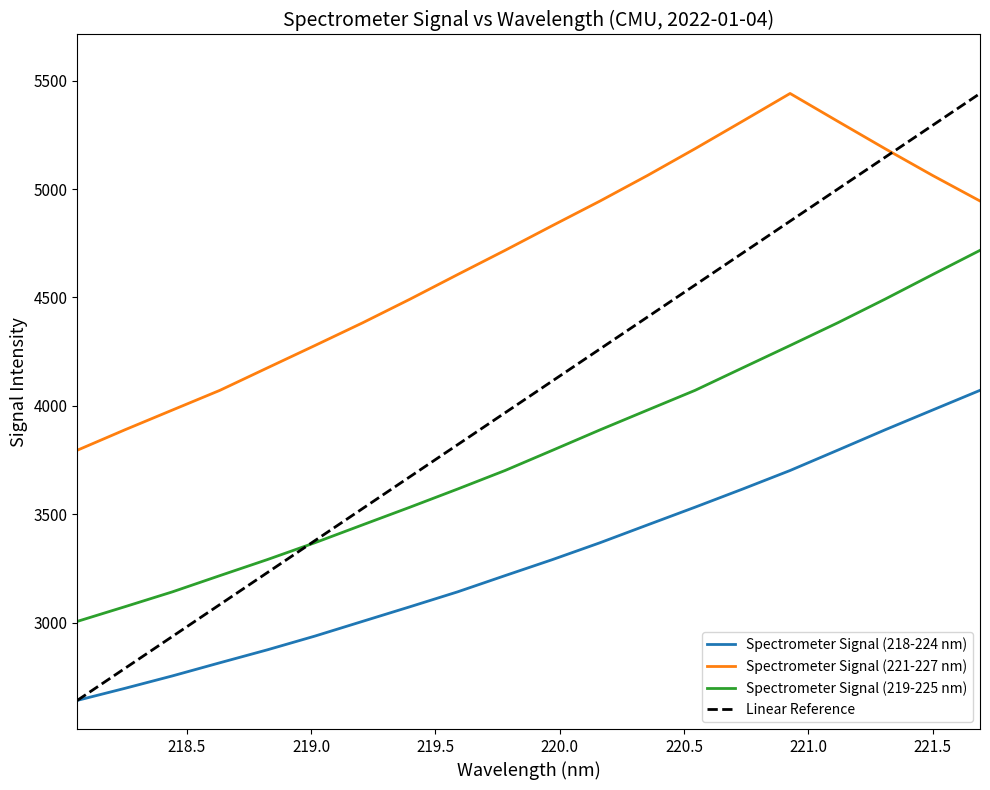

What is the highest value of the Spectrometer Signal (219-225 nm) series?

4717.1